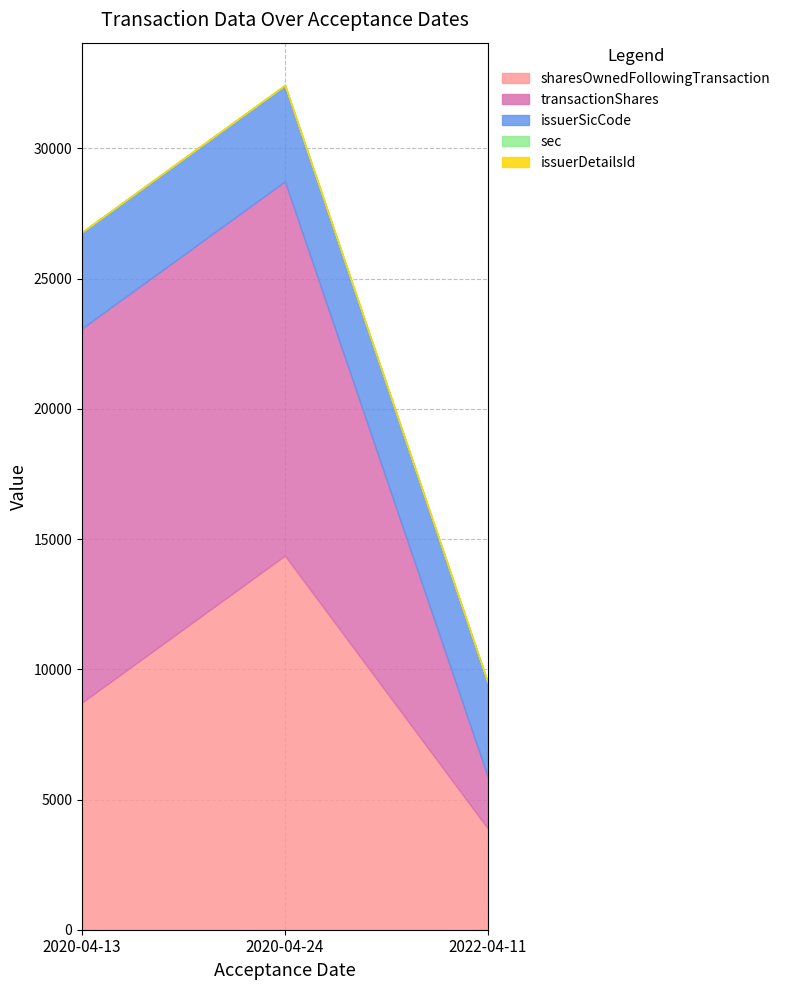

What is the total value across all series at 2020-04-24?

32438